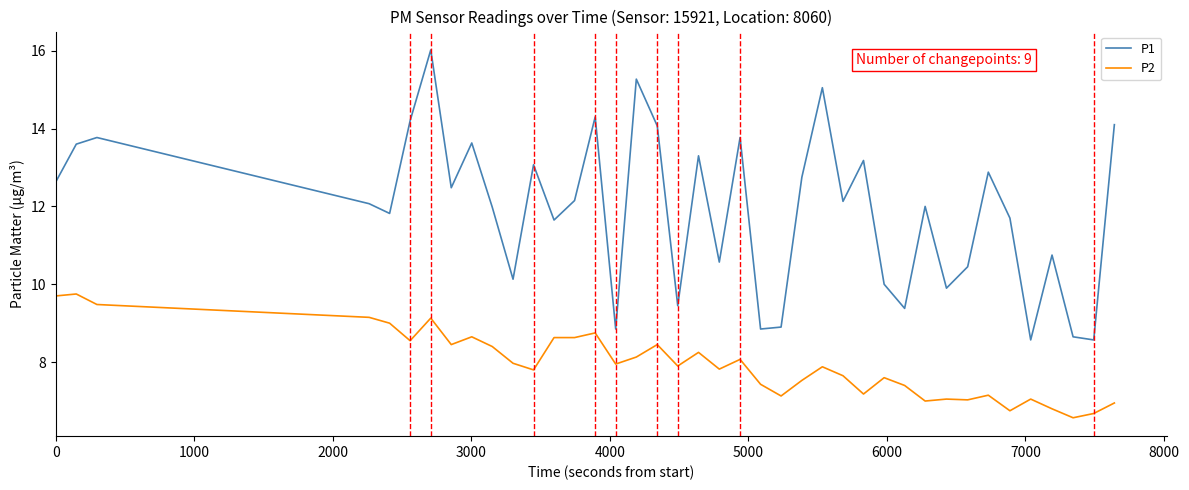

Rank the series by their maximum value, from highest to lowest.

P1, P2